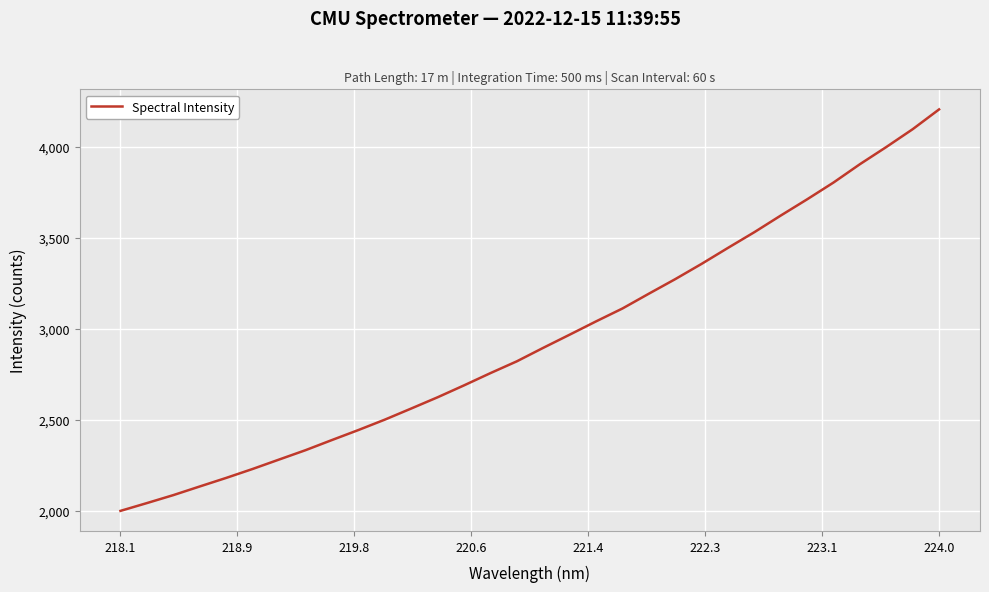

What is the maximum value shown in the chart?

4204.8